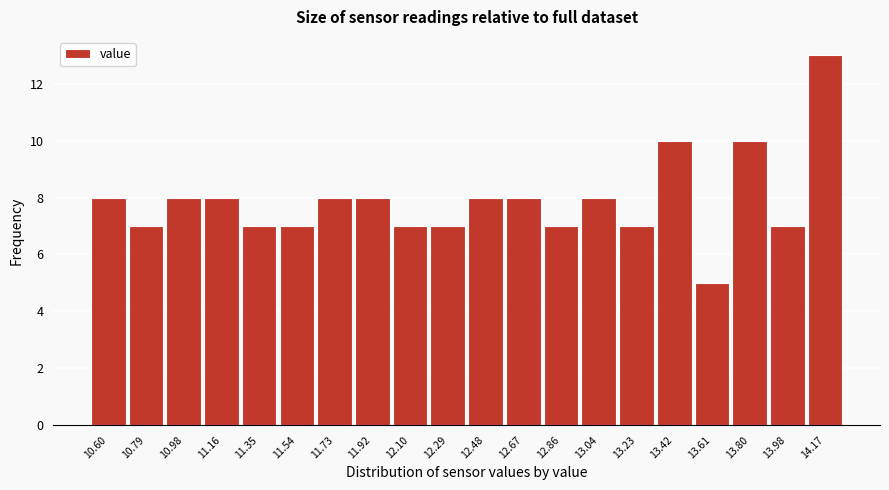

Reading left to right, list all the values displayed in this chart.

8	7	8	8	7	7	8	8	7	7	8	8	7	8	7	10	5	10	7	13